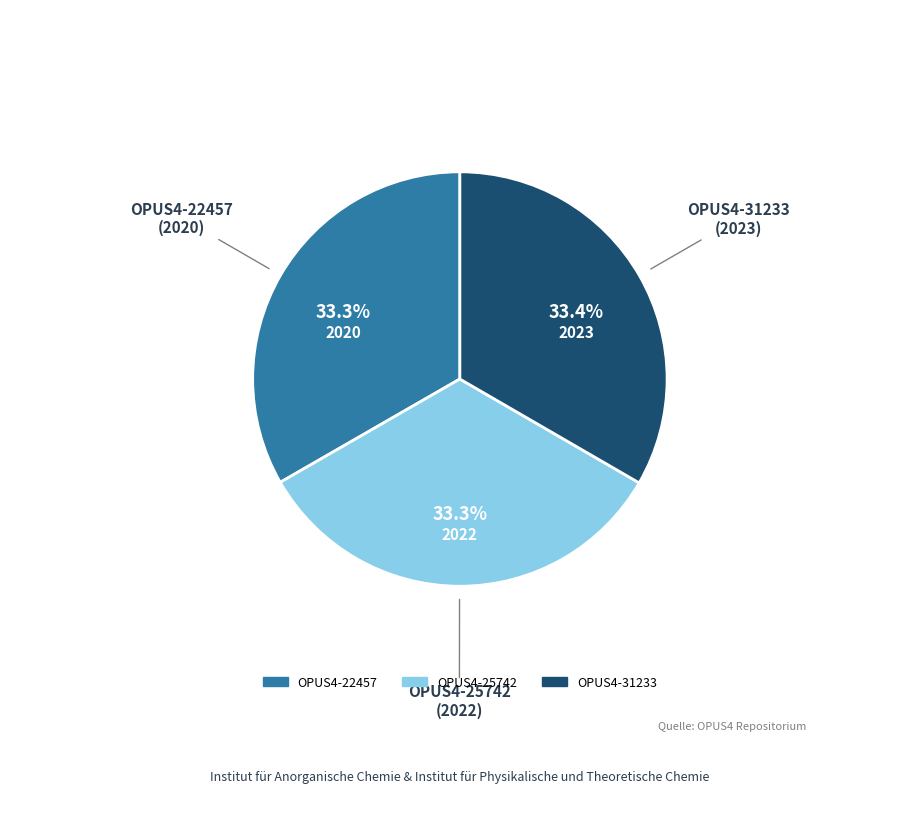

Does any single category account for the majority?

No